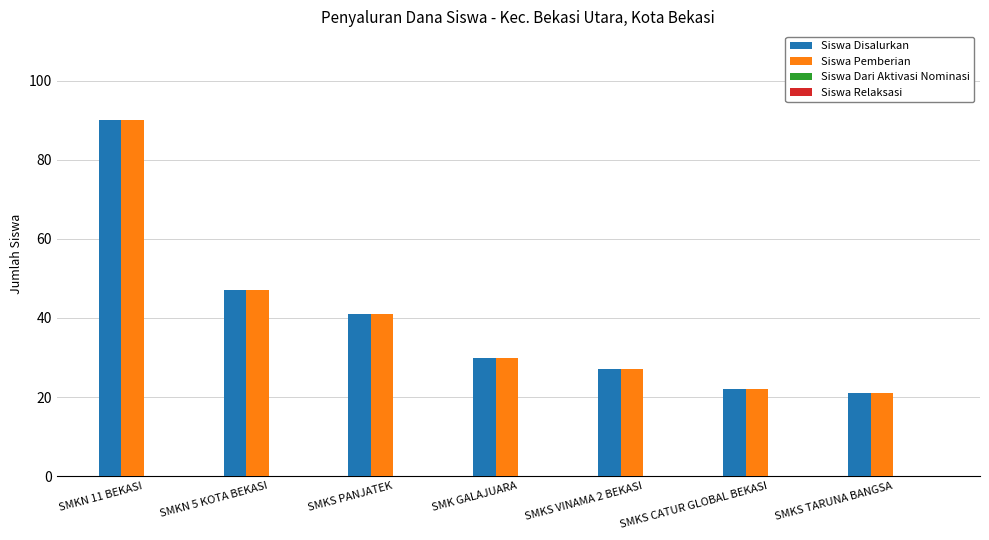

What is the lowest value of the Siswa Disalurkan series?

21